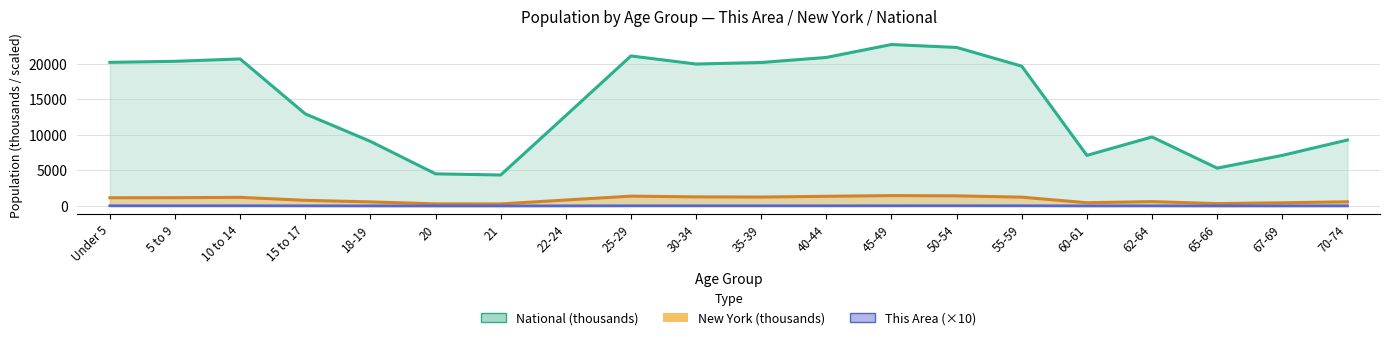

What is the value of the New York point at the 11th from the left?

1254.1